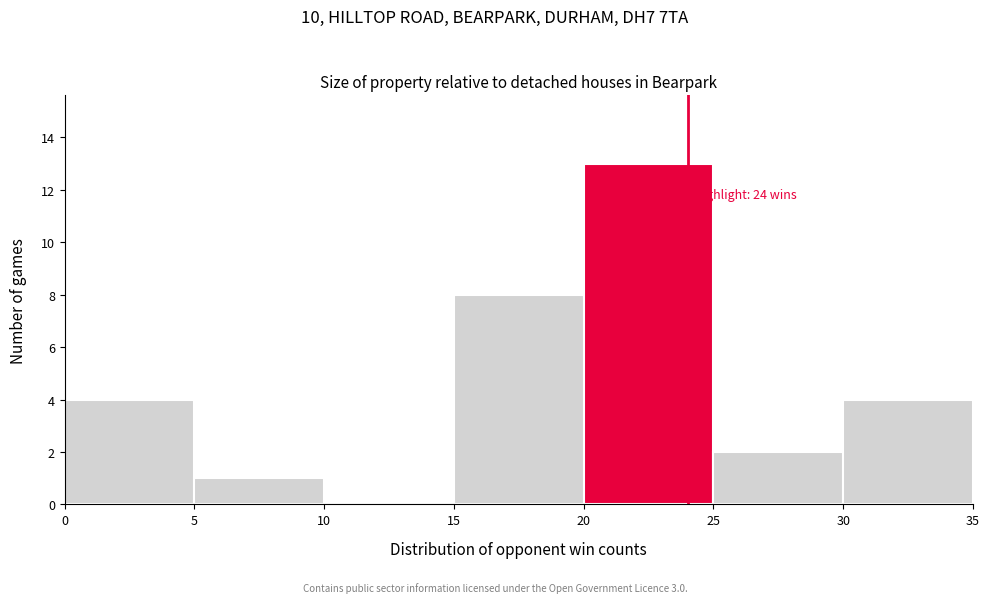

Which range on the x-axis has the tallest bar?

20 to 25